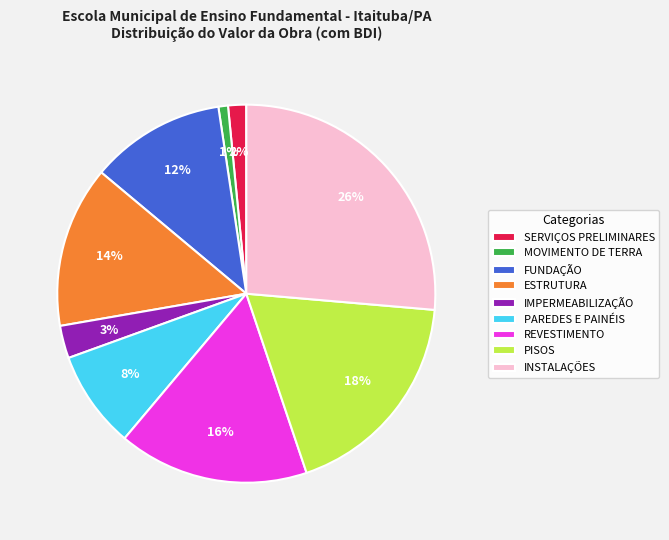

Between FUNDAÇÃO and REVESTIMENTO, which is larger?

REVESTIMENTO